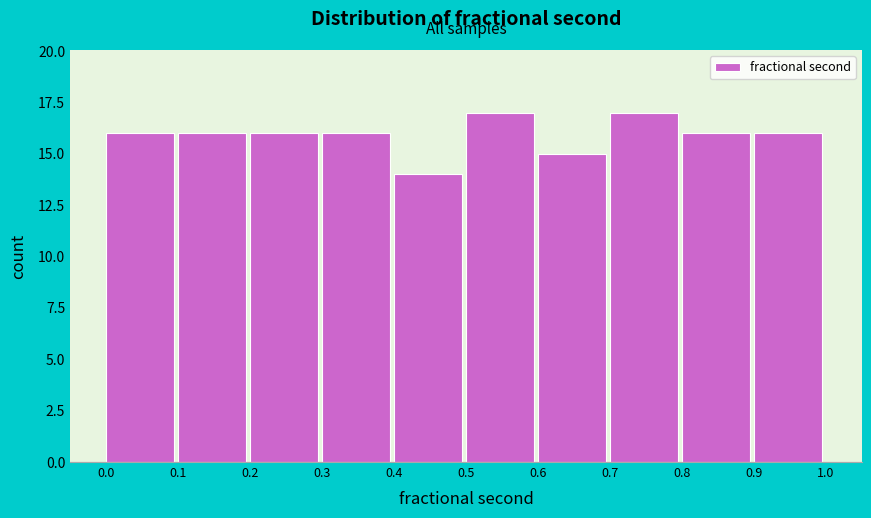

How tall is the bar that spans 0.8 to 0.9 on the x-axis? The values are not printed on the chart, so give them approximately, as read against the axis.

16